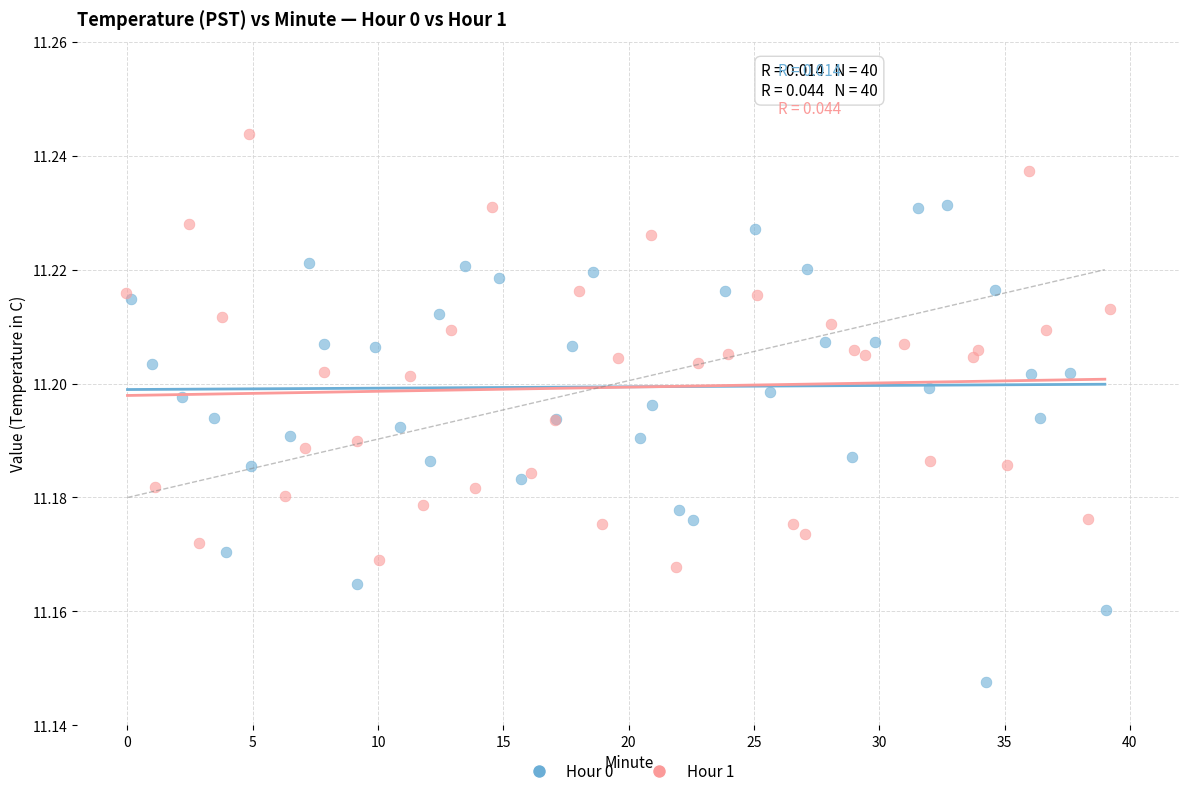

Which series has the largest Y range (max minus min)?

Hour 0